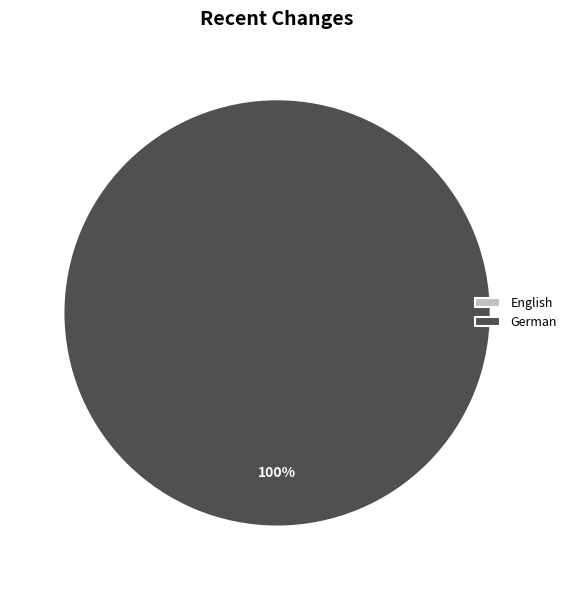

What is the change in value from English to German?

+1